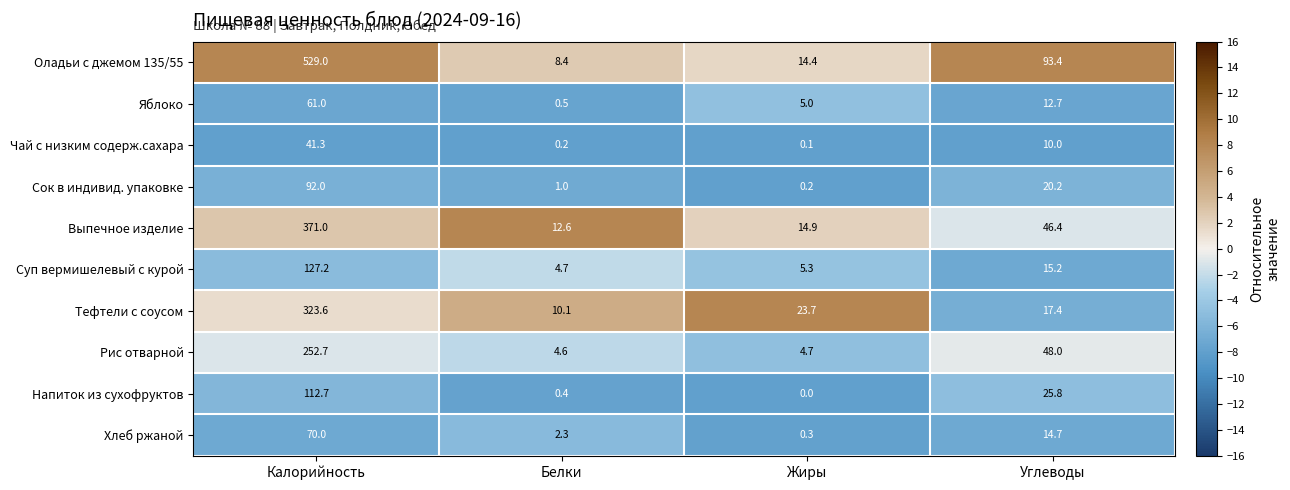

At which category is the sum across all series the highest?

Калорийность